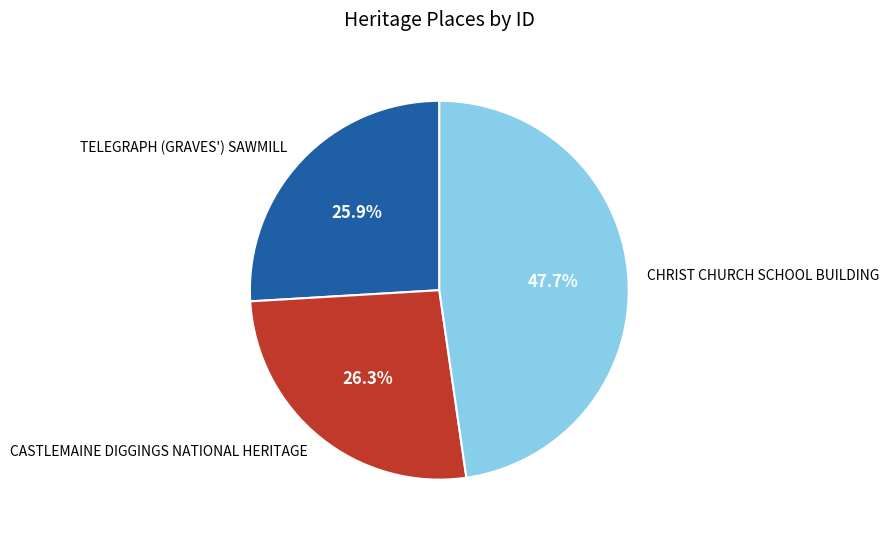

Combined, do CHRIST CHURCH SCHOOL BUILDING and CASTLEMAINE DIGGINGS NATIONAL HERITAGE account for over 50%?

Yes